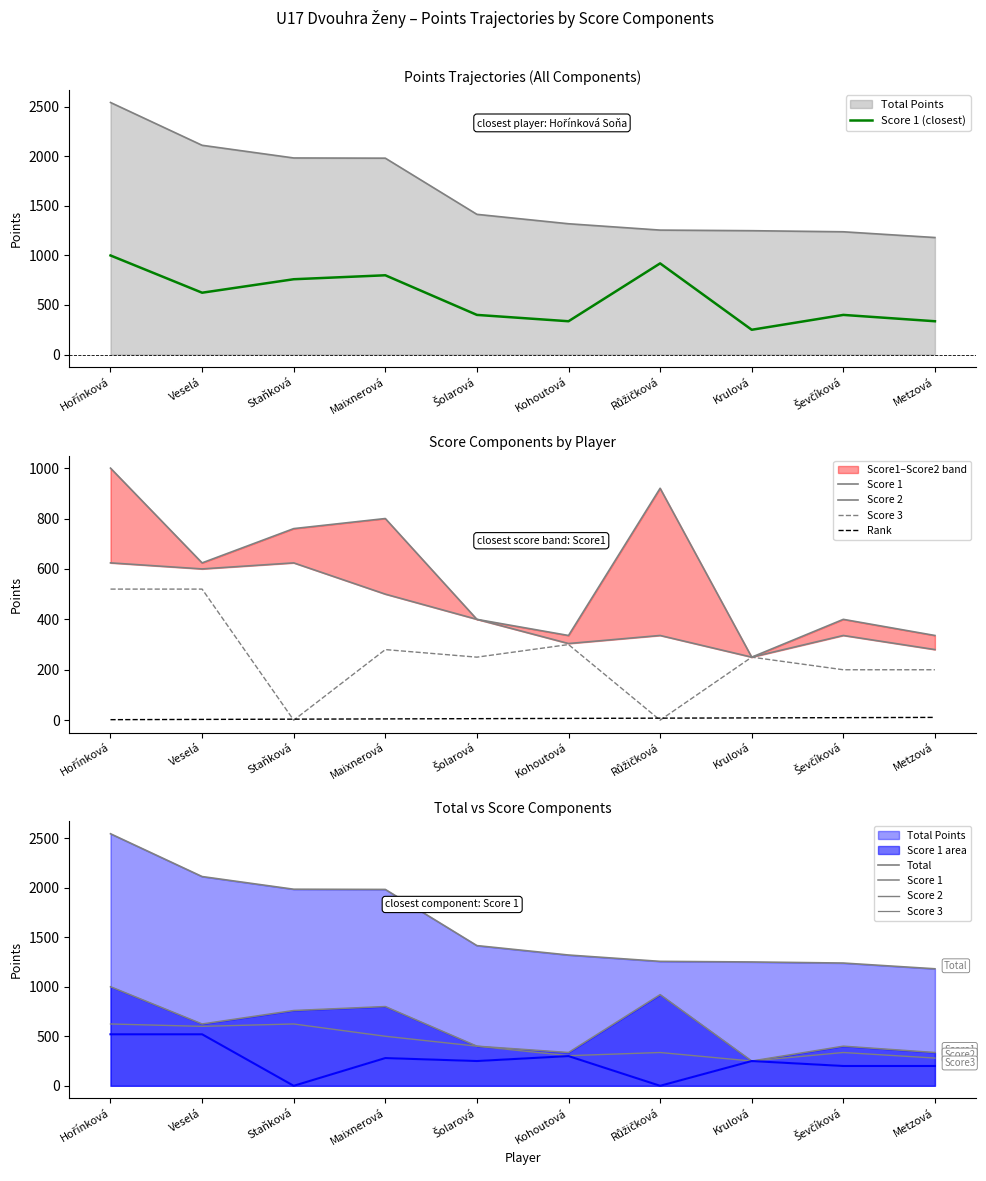

True or false: Score 3 and Rank cross at least once.

True